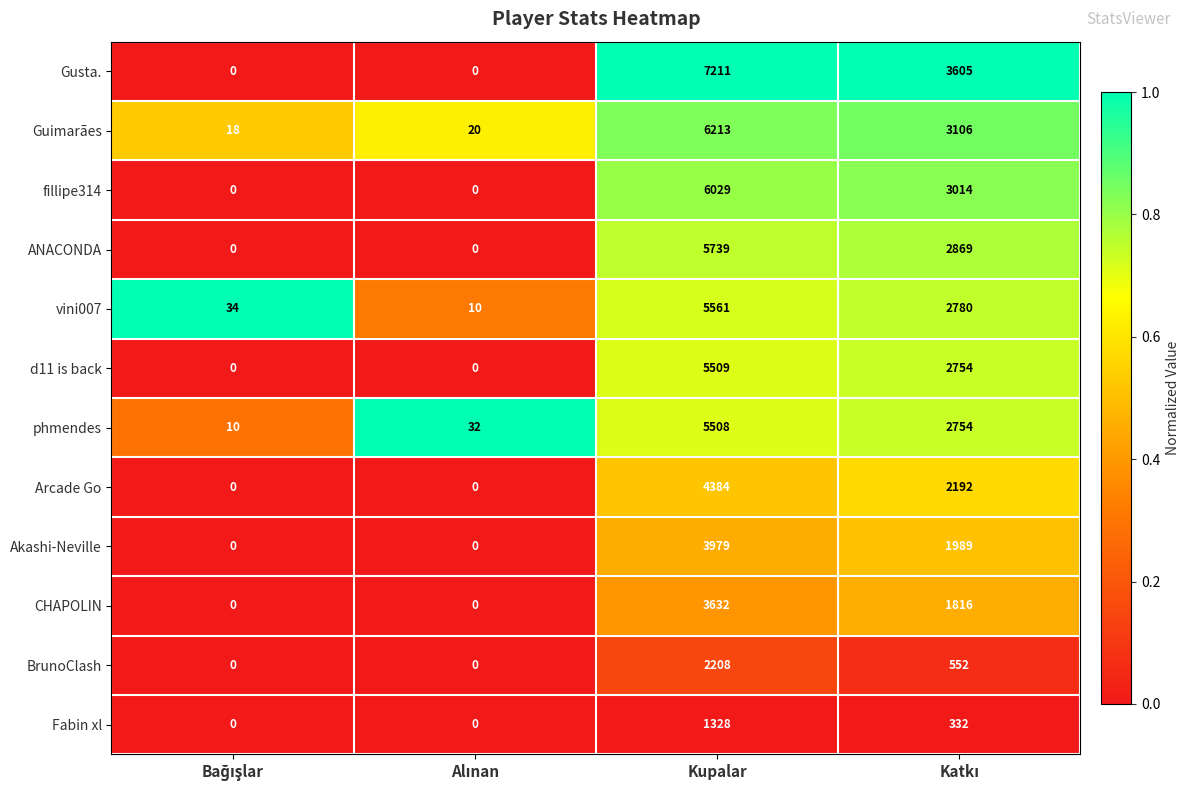

What is the difference between the second highest and minimum values in the Gusta. series?

3605